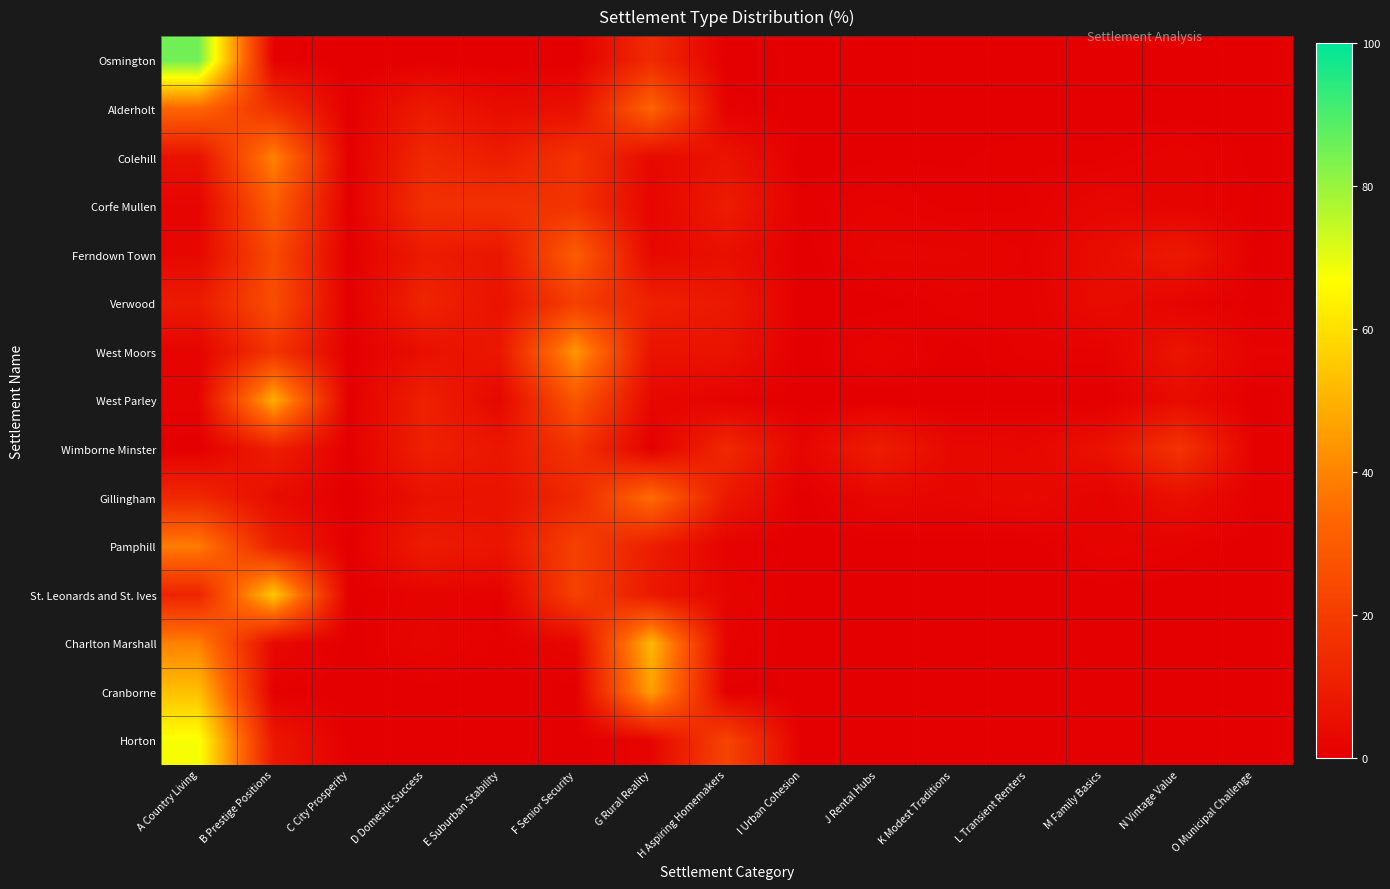

Which label corresponds to the smallest value in the chart?

C City Prosperity